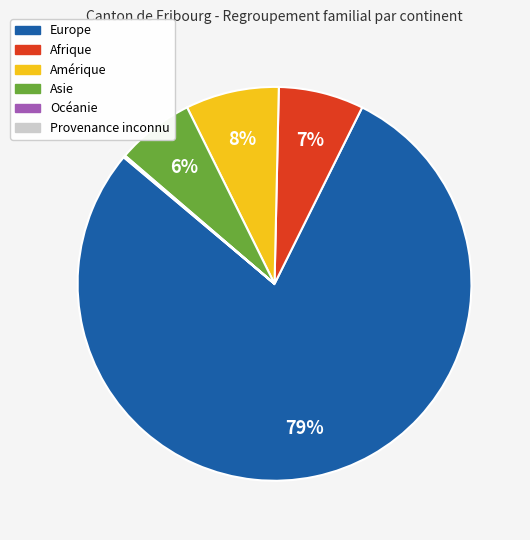

To the nearest percent, what portion does Asie represent?

6%